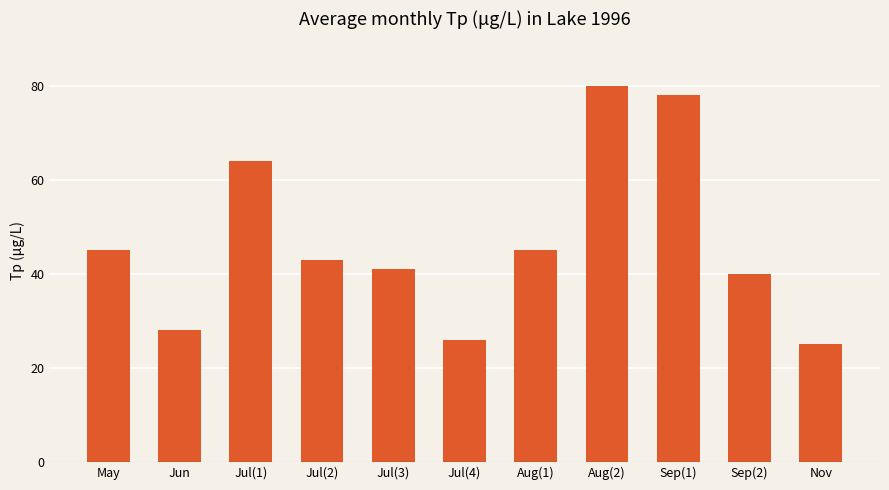

How many distinct data groups are displayed?

1